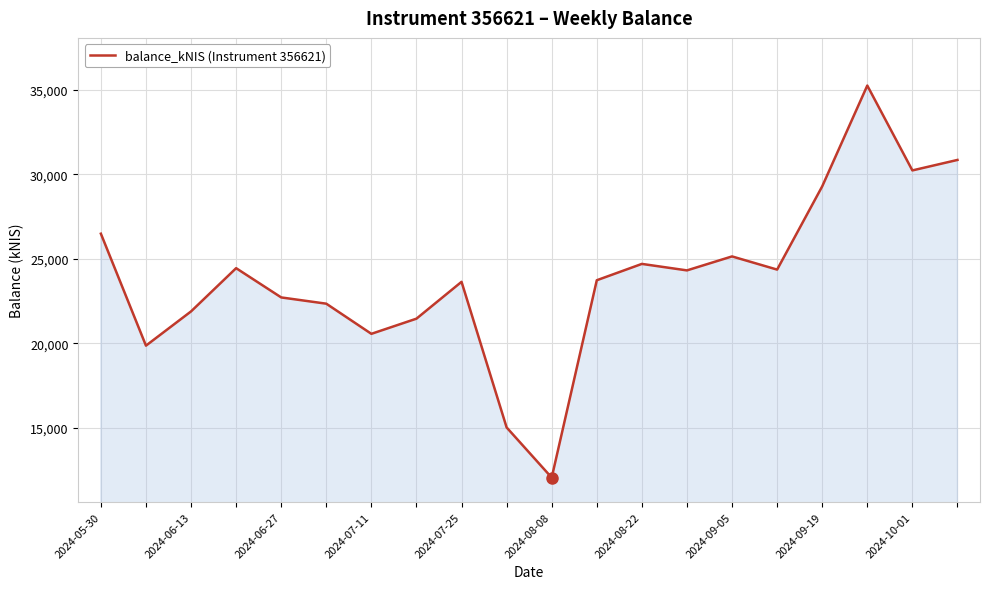

What is the greatest value displayed?

35238.8